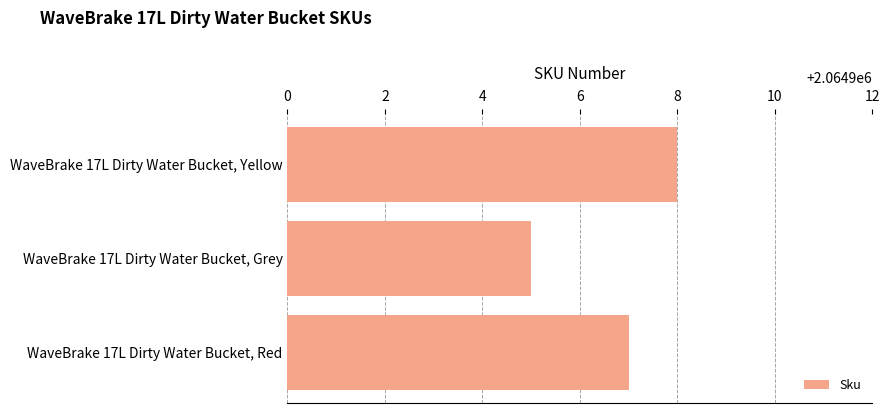

What is the smallest value displayed?

2064905